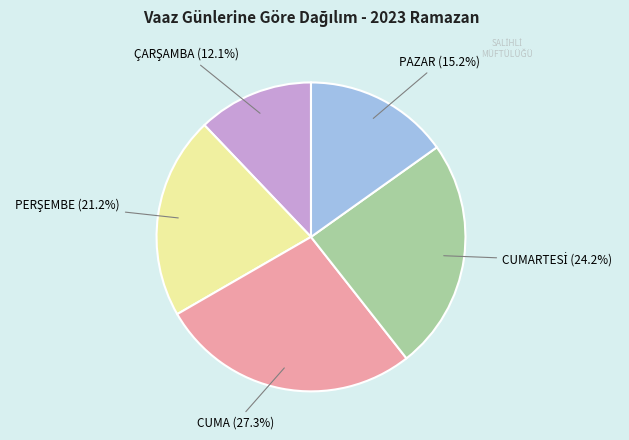

Does any single category account for the majority?

No